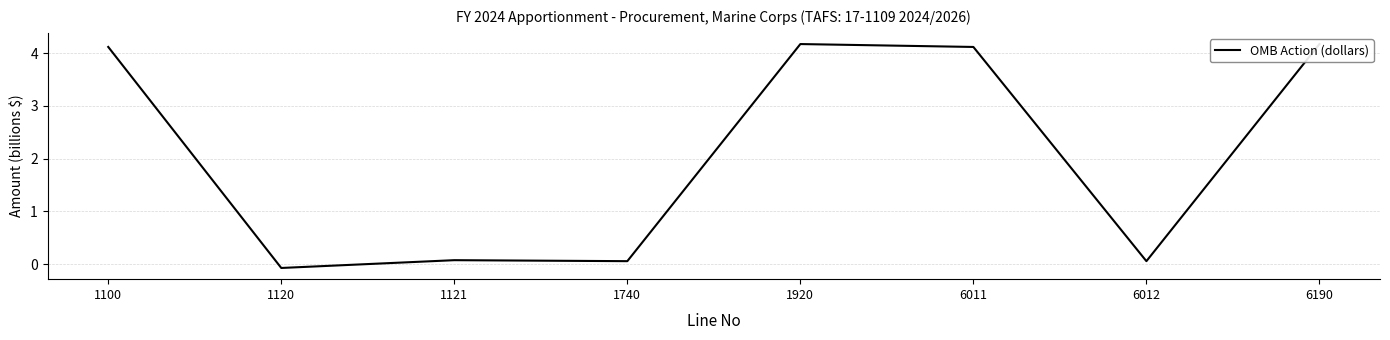

How many points are lower than both their immediate neighbors (excluding endpoints)?

3